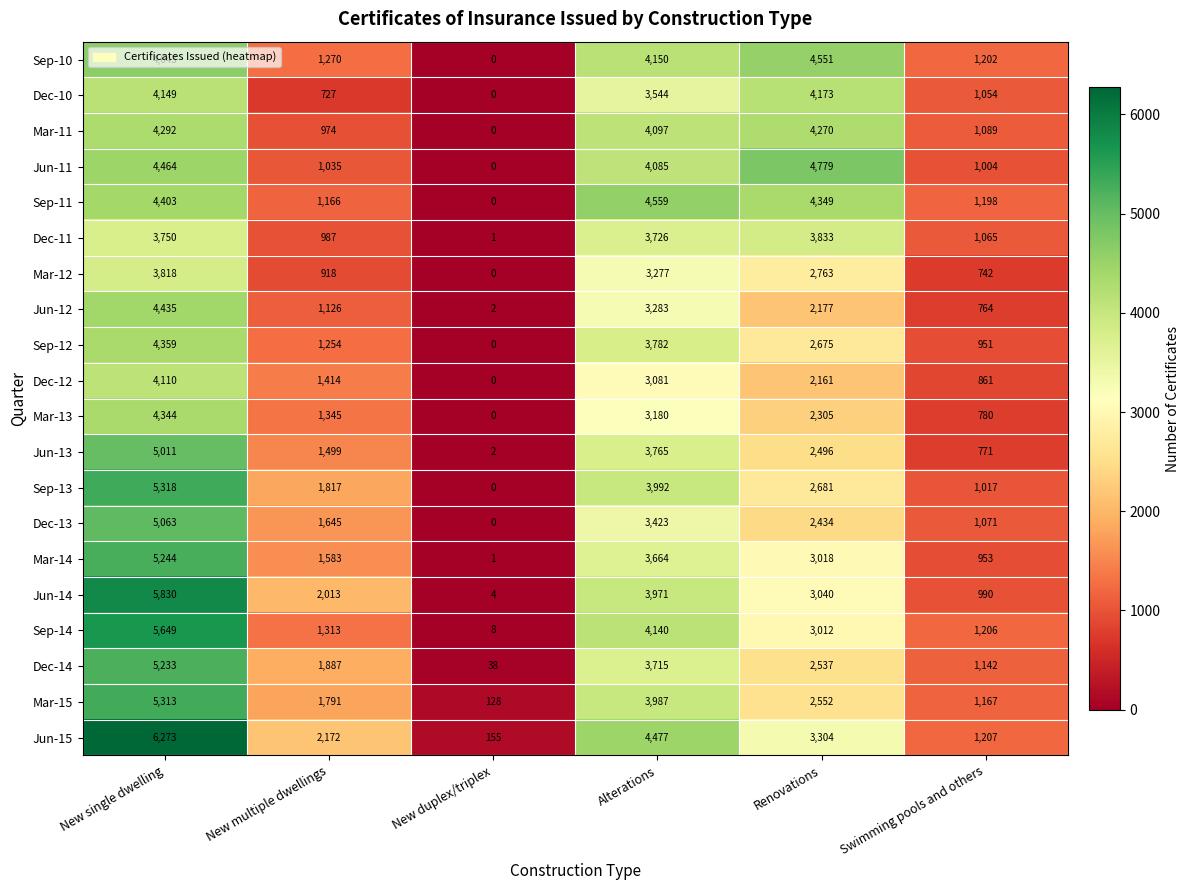

What value does the Mar-15 series have at New single dwelling, to the nearest 50?

5300